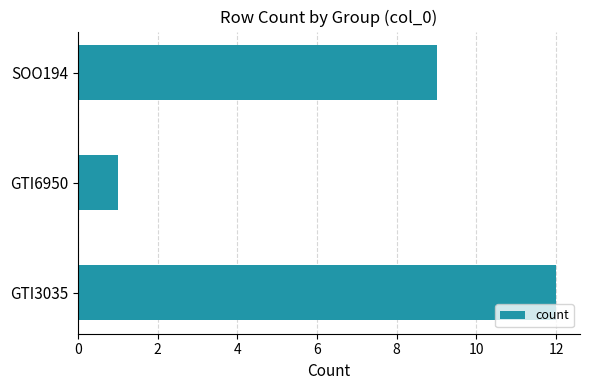

Rank the categories by value from highest to lowest.

GTI3035, SOO194, GTI6950